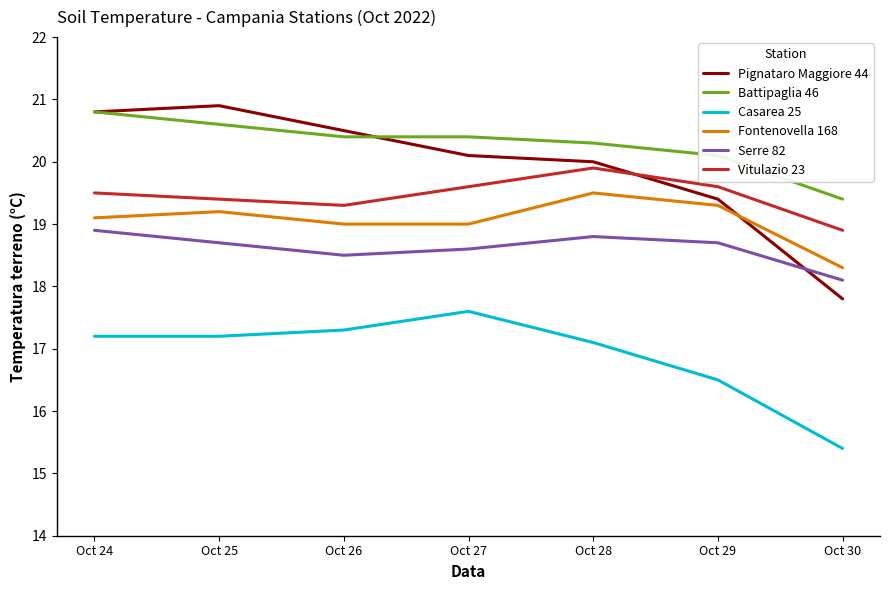

What is the maximum value shown in the chart?

20.9